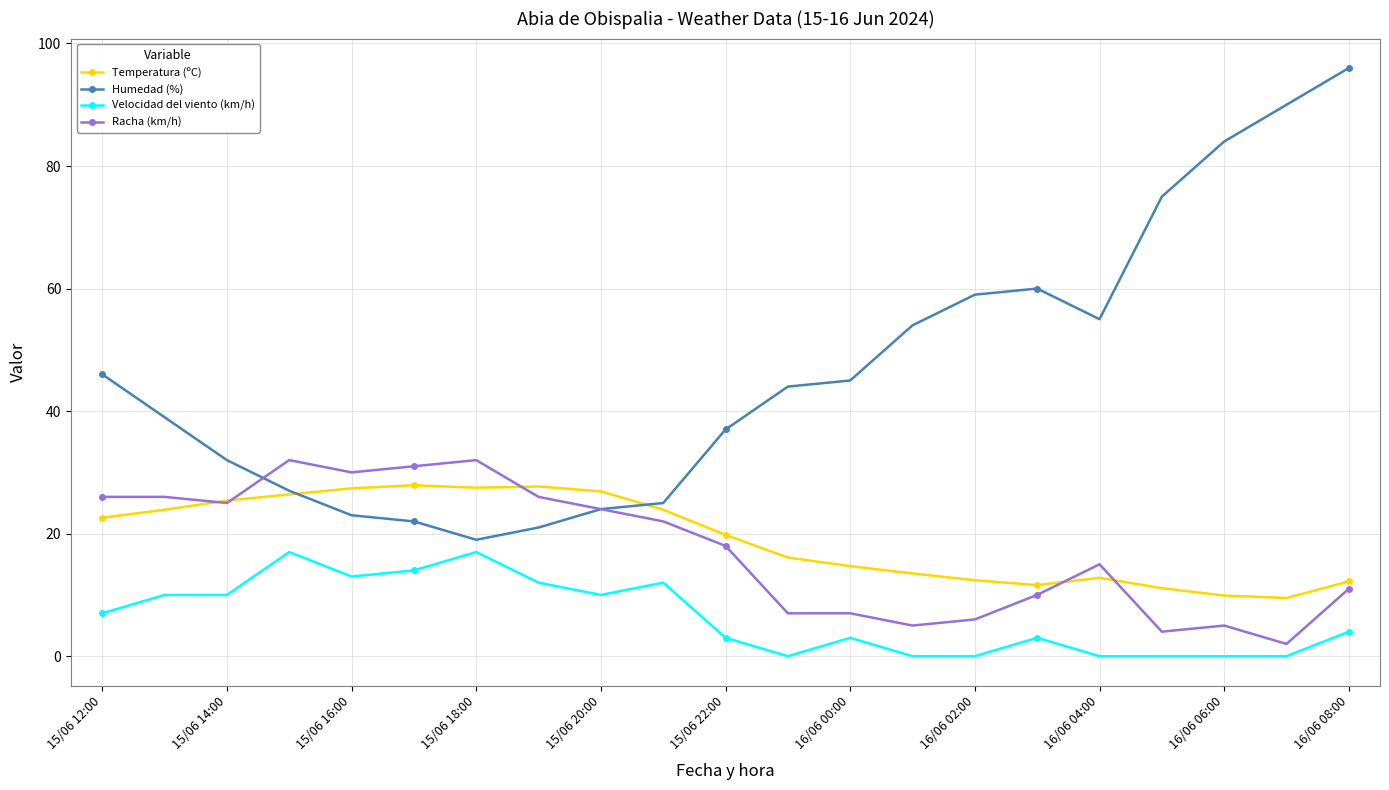

What is the value of the Racha (km/h) point at the 15th from the left?

6.0